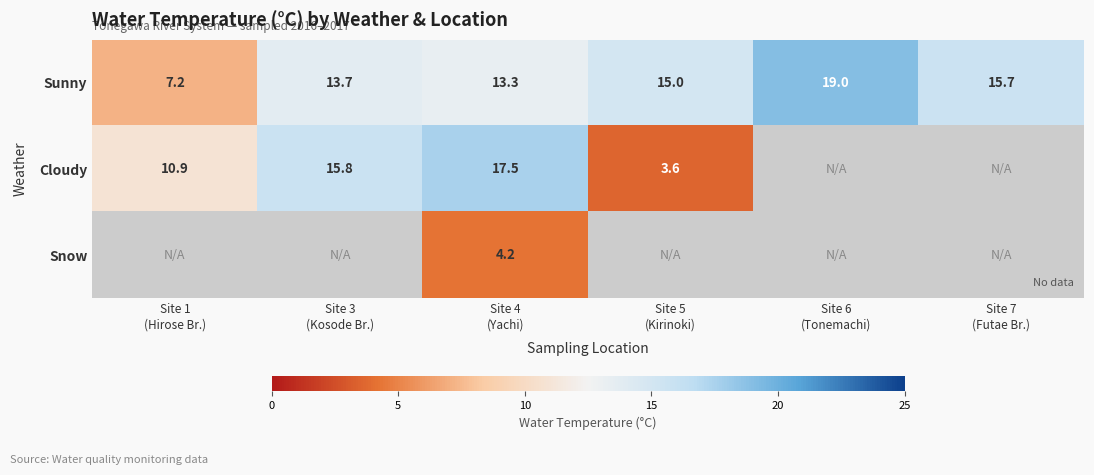

What is the difference between the maximum and minimum values in the Sunny series?

11.8